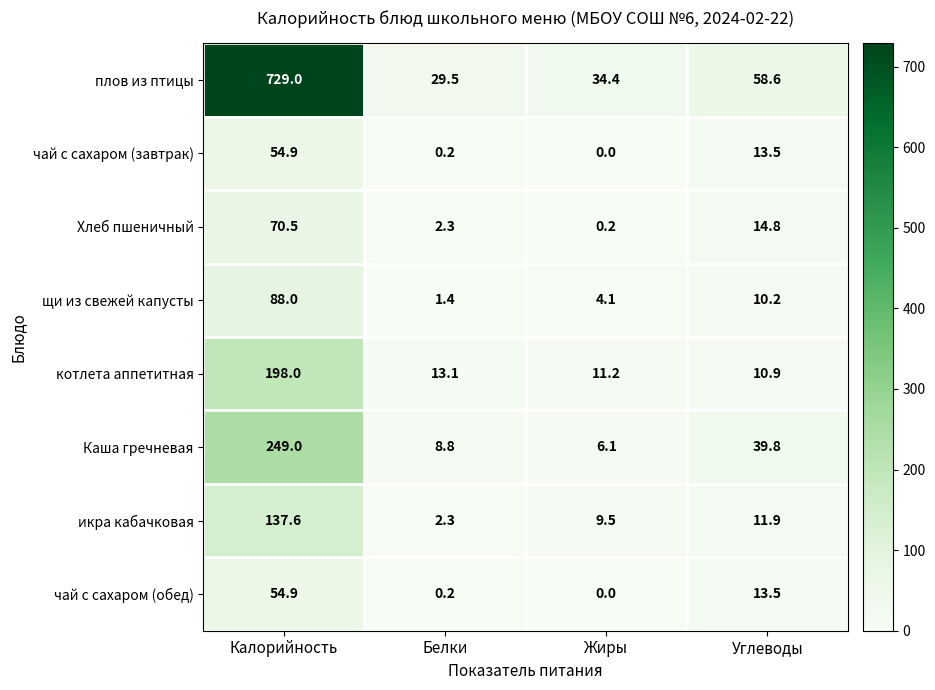

List the labels in order of чай с сахаром (обед) value, smallest first.

Жиры, Белки, Углеводы, Калорийность